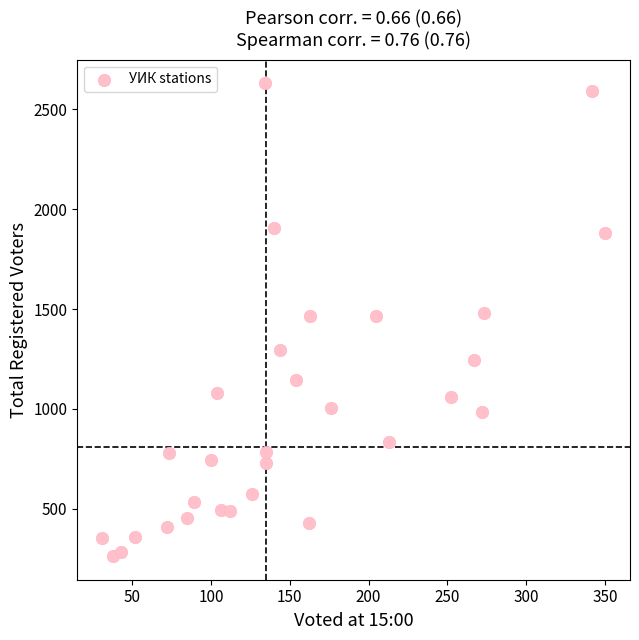

What is the range of X values (max minus min)?

319